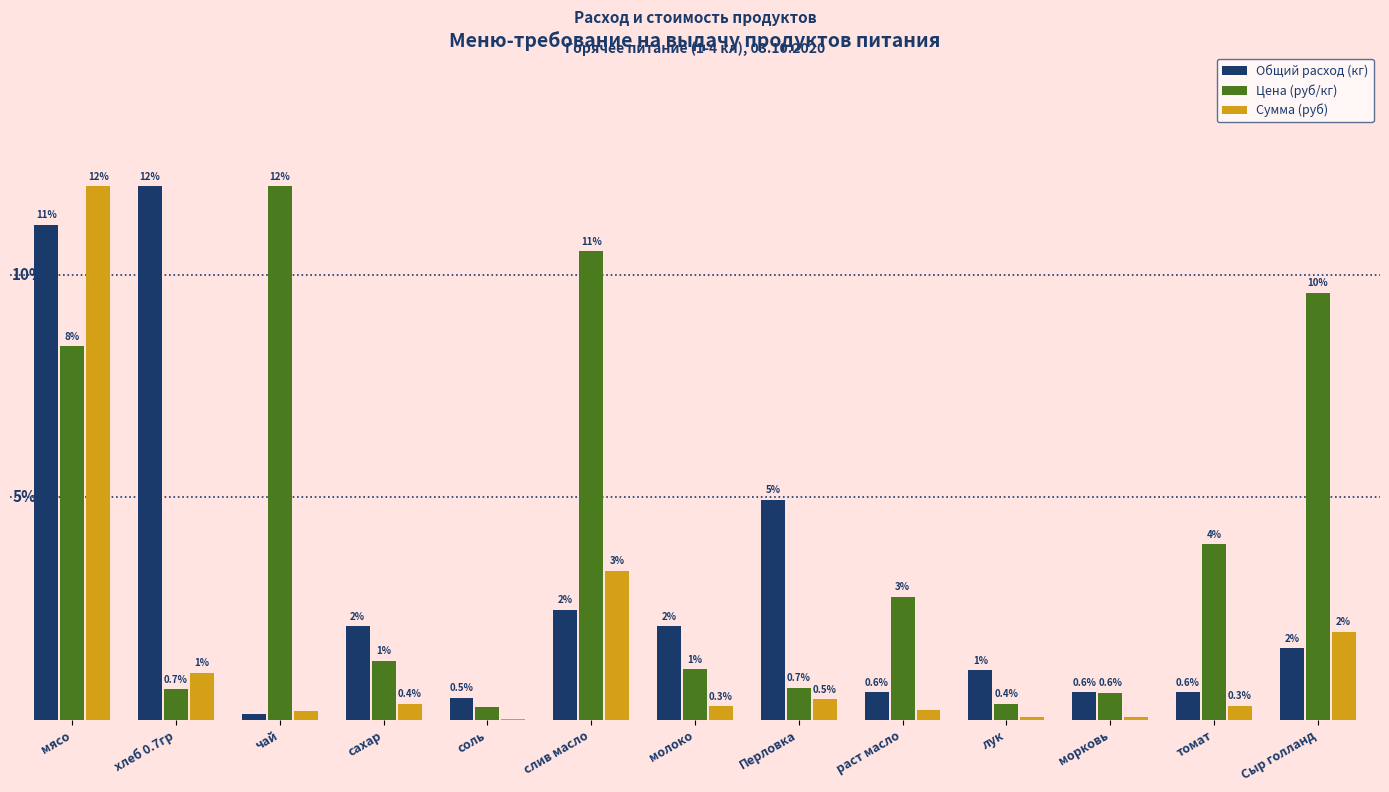

Between соль and морковь, which series saw the biggest shift?

Цена (руб/кг)